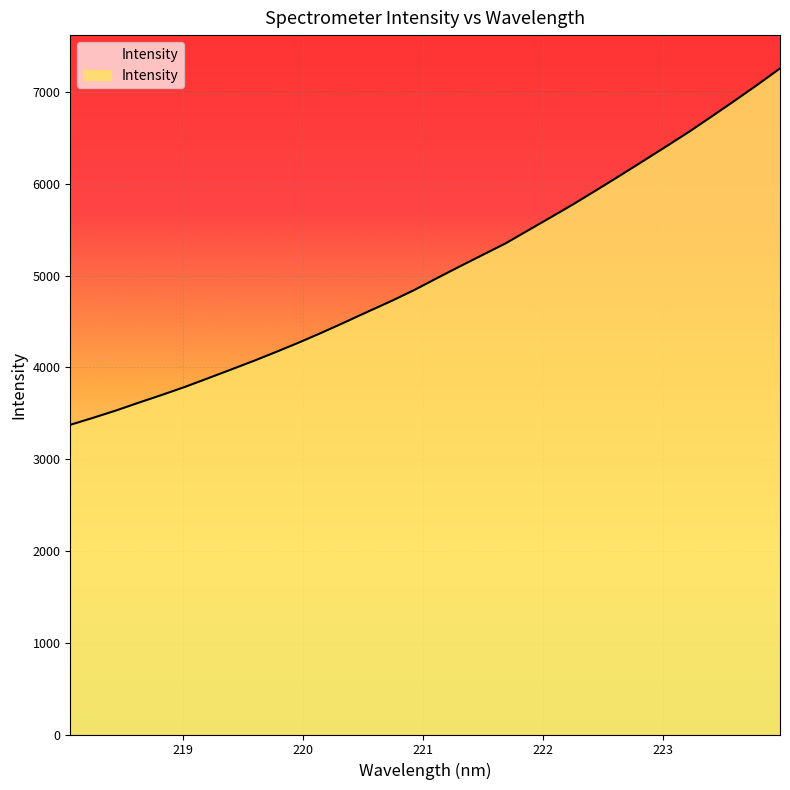

What is the difference between the maximum and minimum values?

3883.2